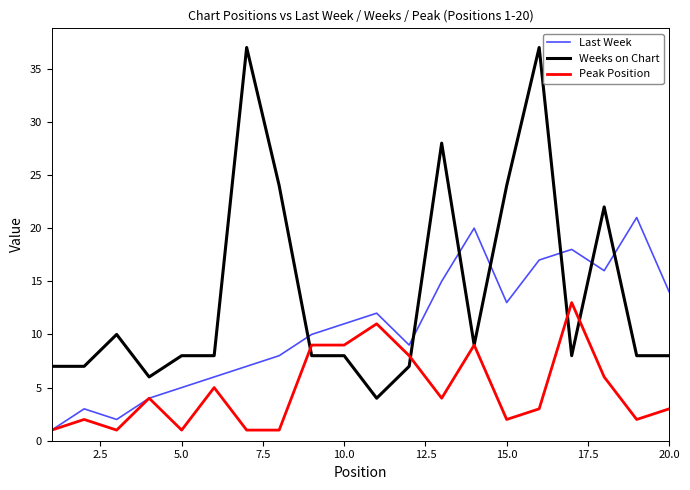

At how many categories does at least one series exceed 33?

2